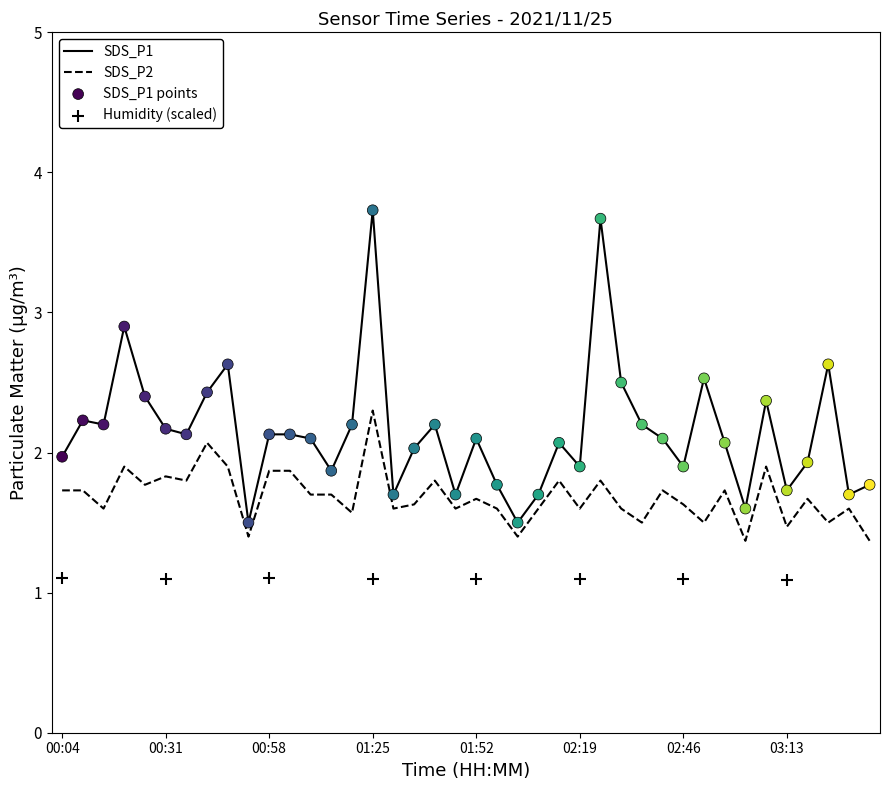

What are all the series names shown in the legend?

SDS_P1, SDS_P2